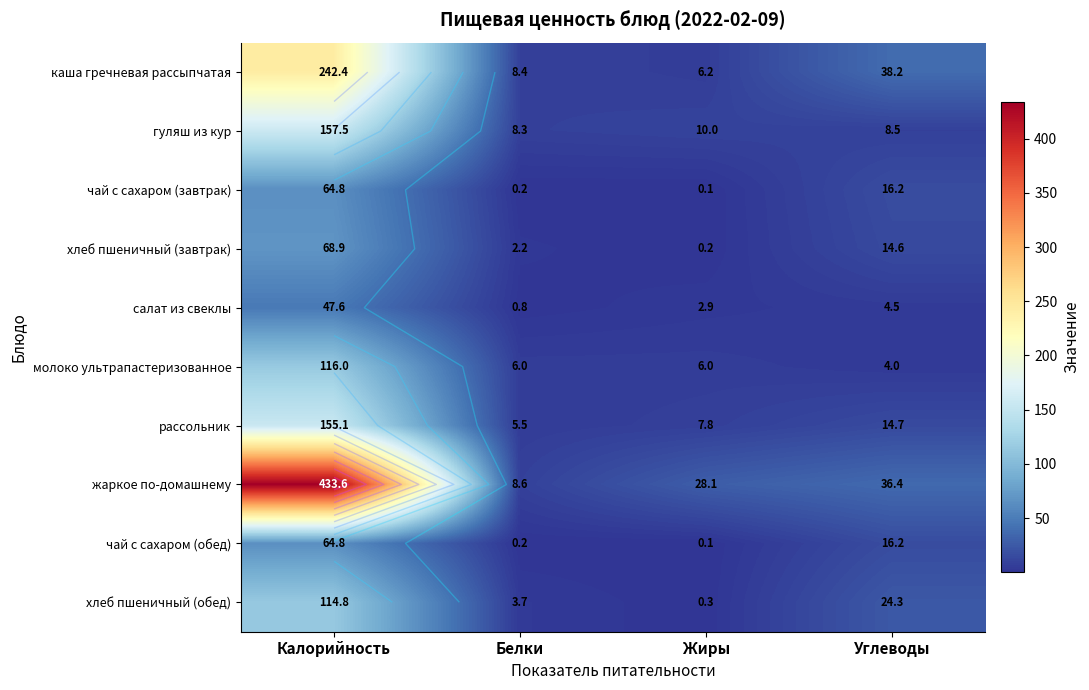

At which label does гуляш из кур reach its peak?

Калорийность